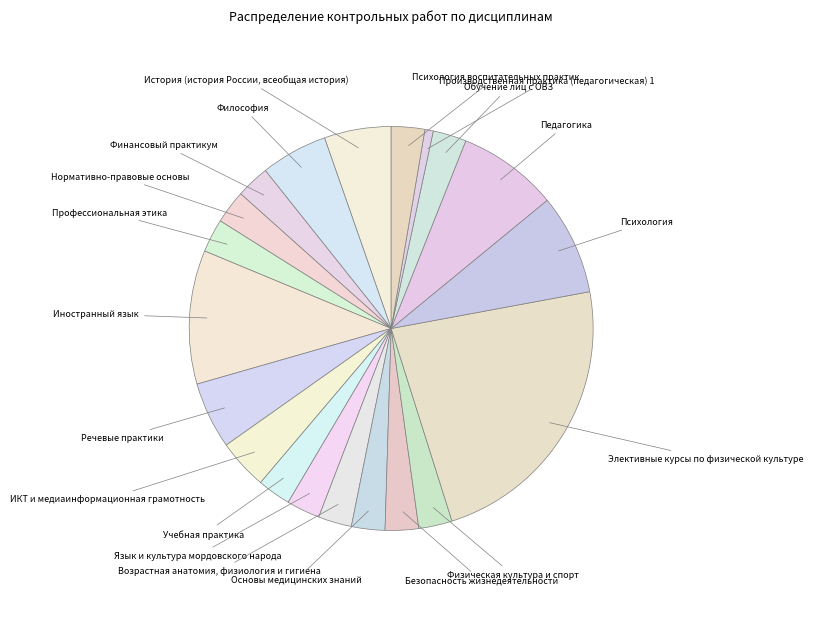

Does any single category account for the majority?

No